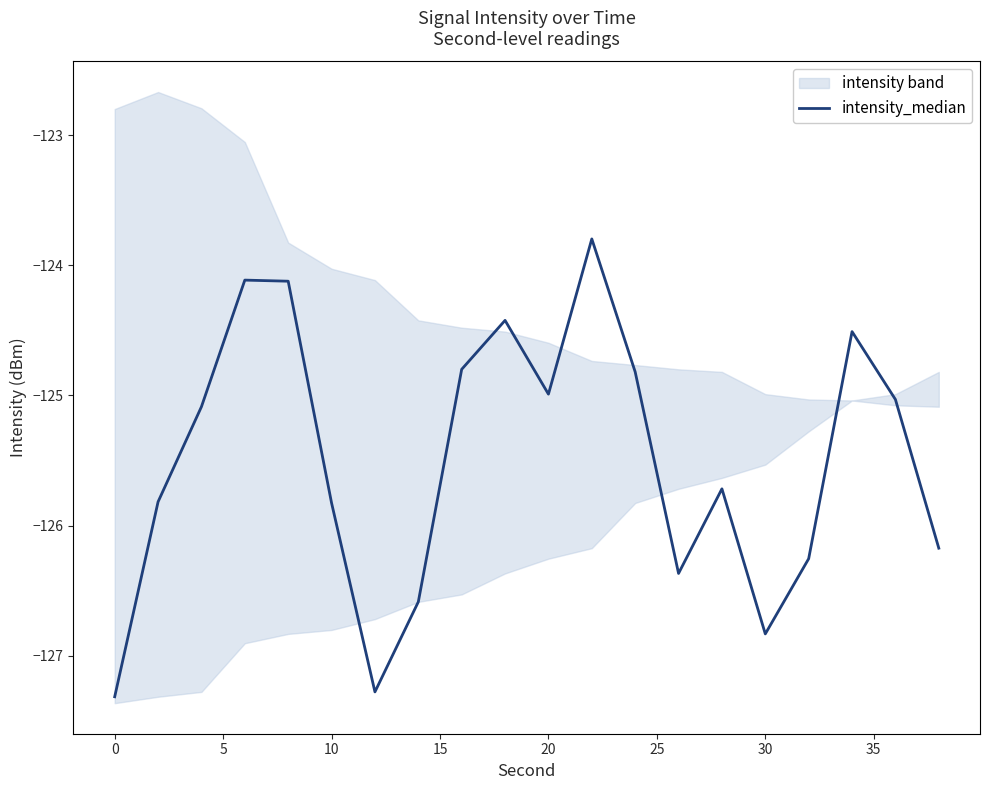

True or false: intensity_median has a value of -208.9 at 30.

False